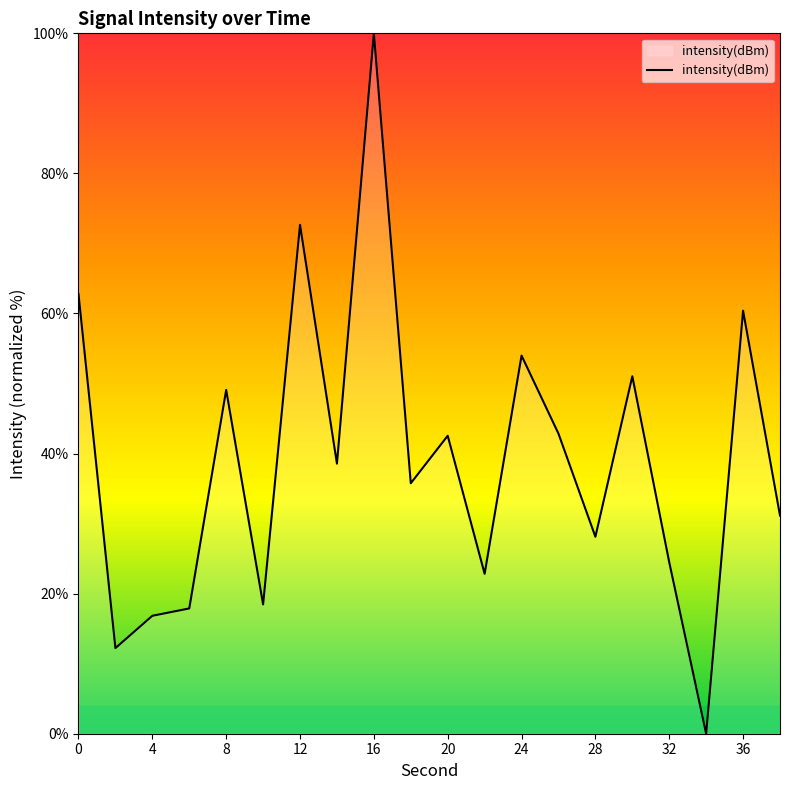

What is the maximum value shown in the chart?

100.0